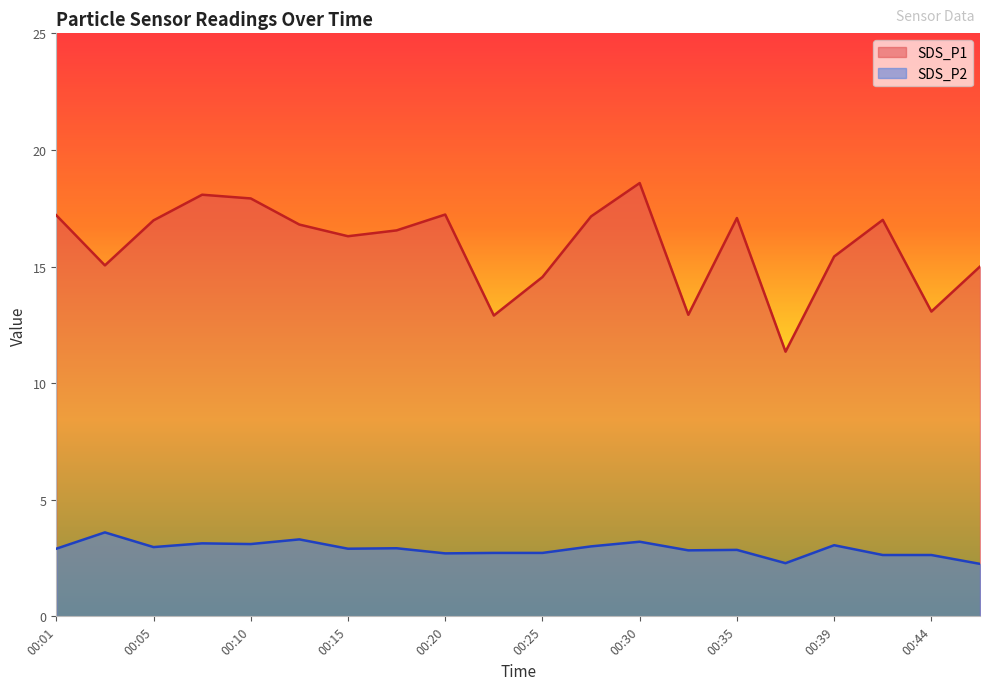

What is the greatest value displayed?

18.6